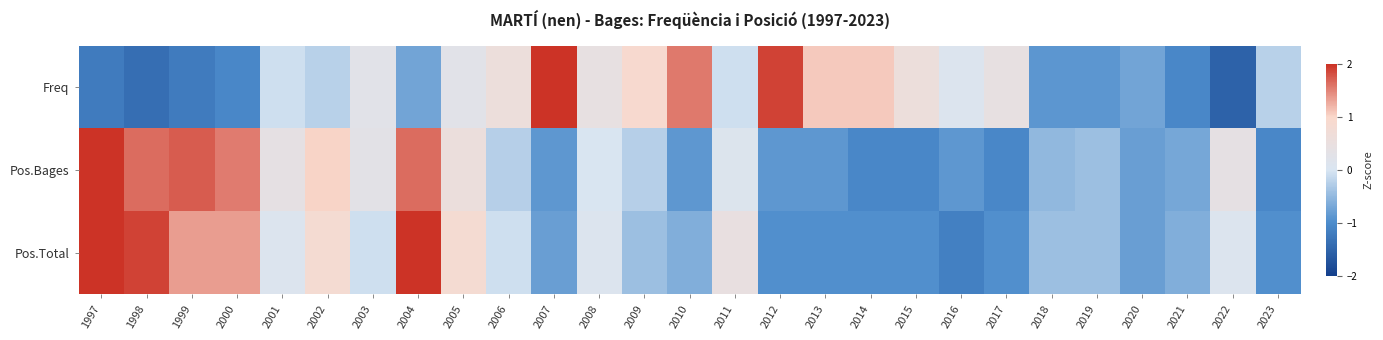

What is the minimum value shown in the chart?

-1.5